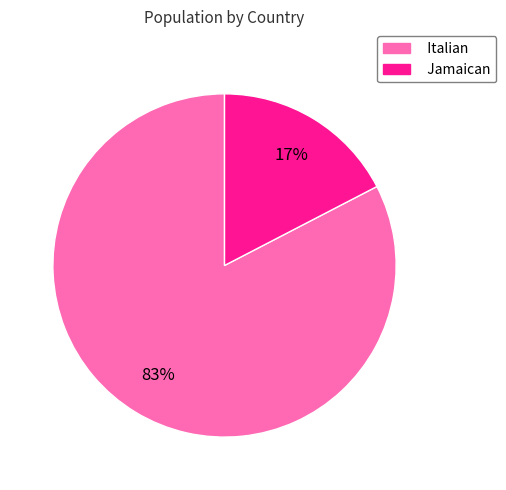

What is the majority slice?

Italian